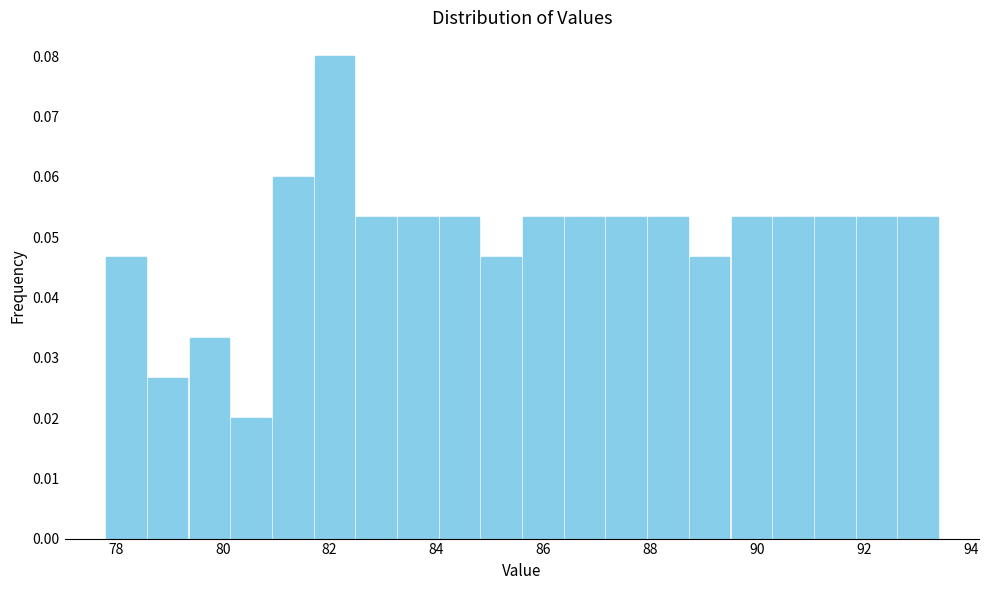

Around what value on the x-axis is the tallest bar? Give the approximate position of its centre, as read against the axis.

82.0